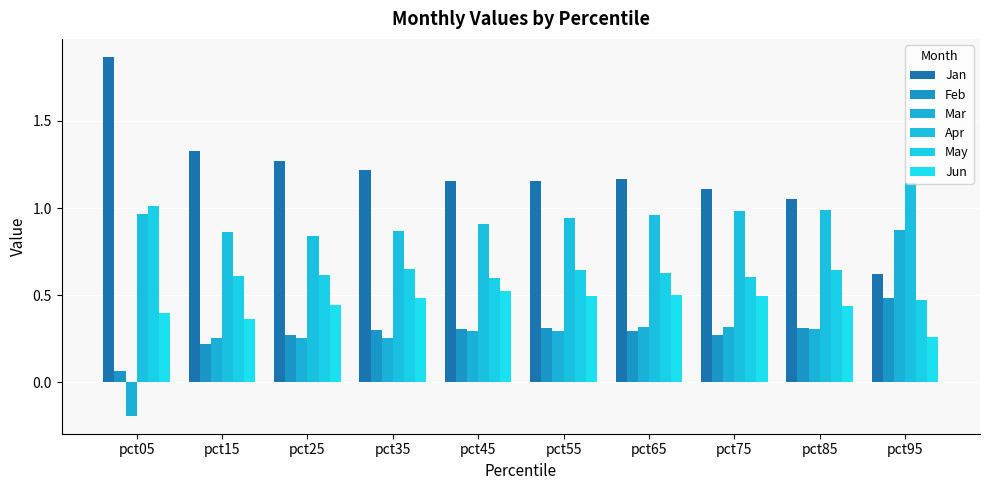

At which label is Mar closest to 0?

pct05